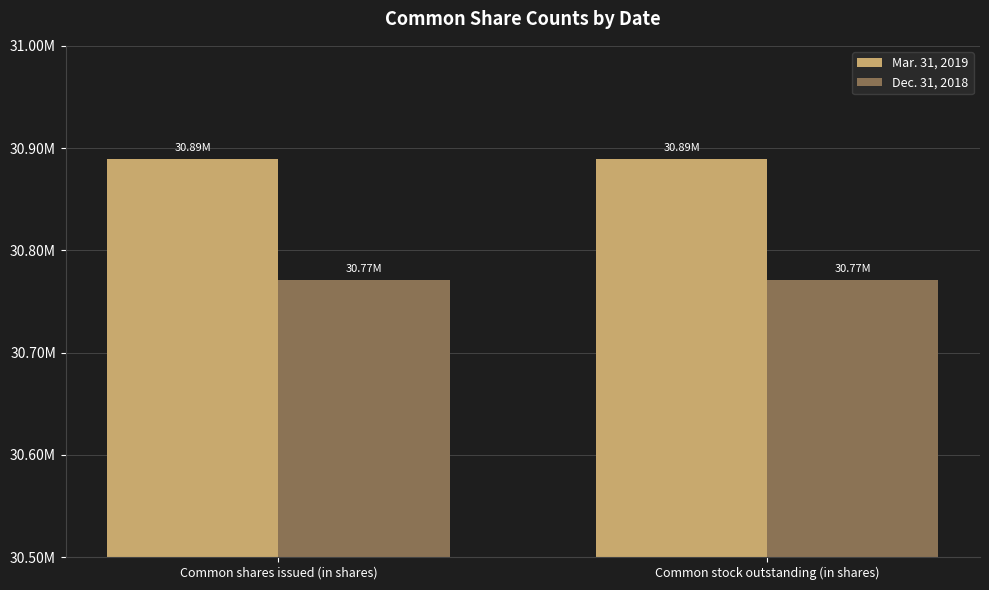

List the series in order of their overall mean, highest first.

Mar. 31, 2019, Dec. 31, 2018